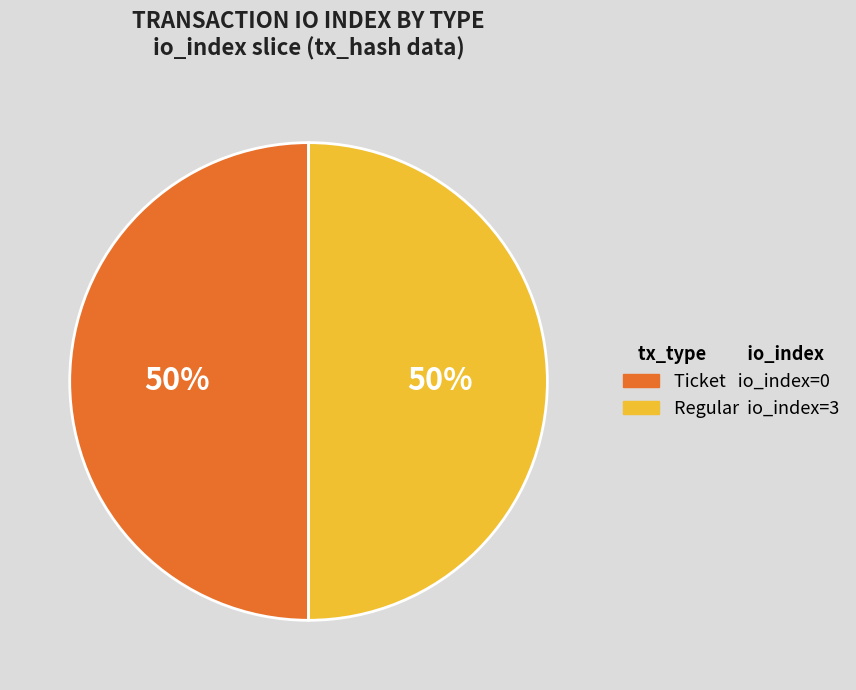

To the nearest percent, what is the average slice percentage?

50%